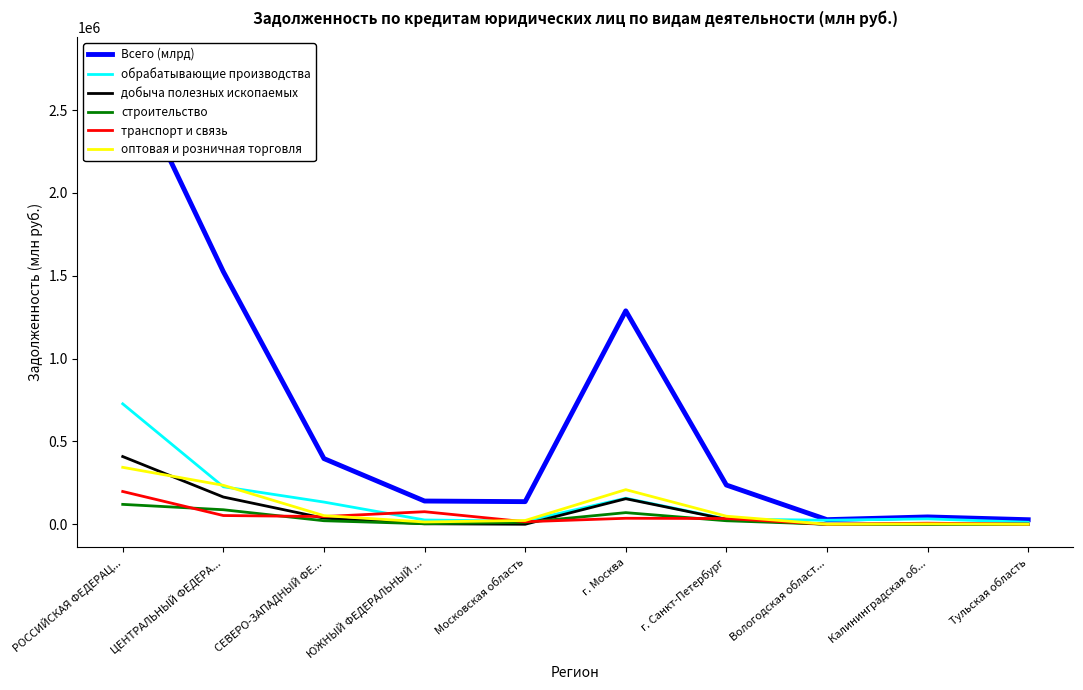

What is the total value across all series at Московская область?

204713